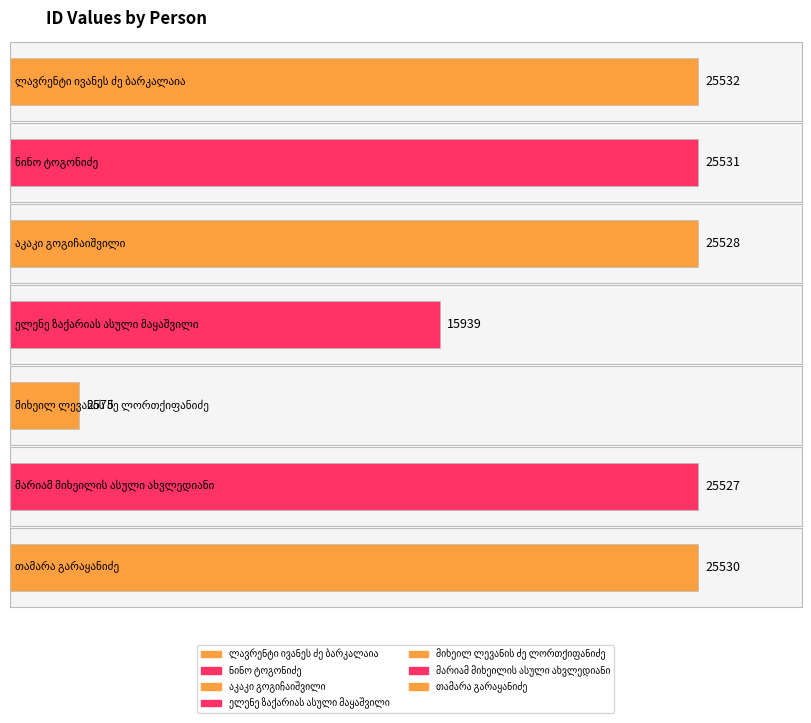

At which label is the value closest to 14053?

ელენე ზაქარიას ასული მაყაშვილი